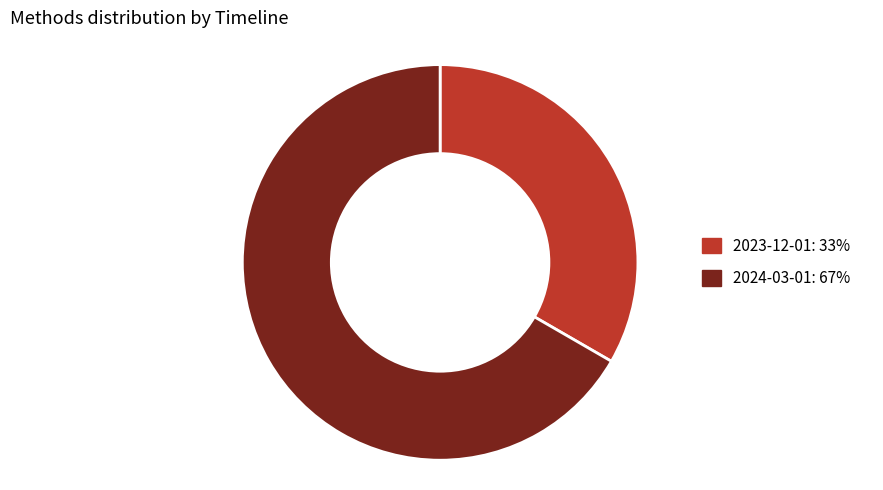

Is there any slice that represents more than half of the pie?

Yes